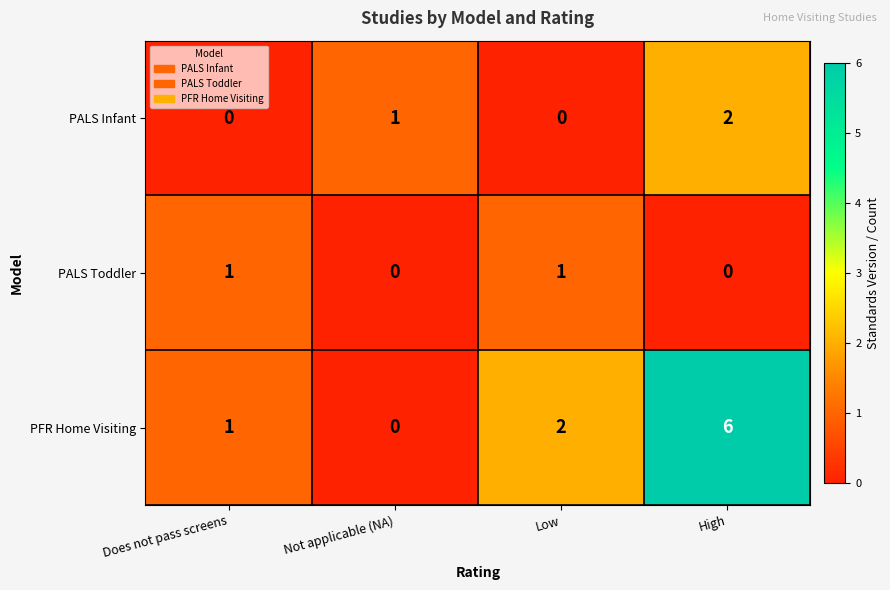

What is the maximum value shown in the chart?

6